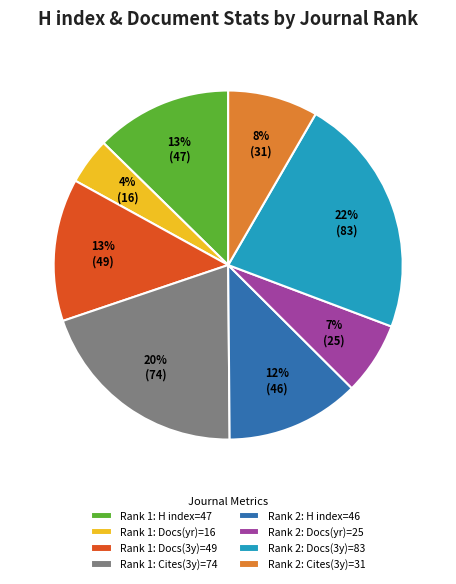

Approximately how many times larger is the value at Rank 2: Cites(3y)=31 compared to Rank 1: Docs(3y)=49?

0.6